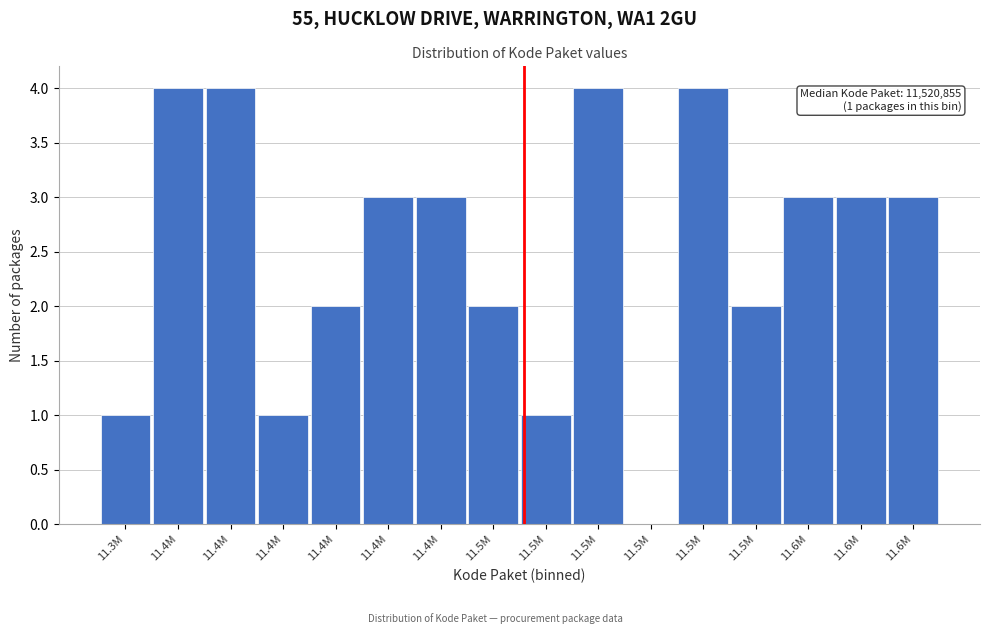

How many values are above zero?

15